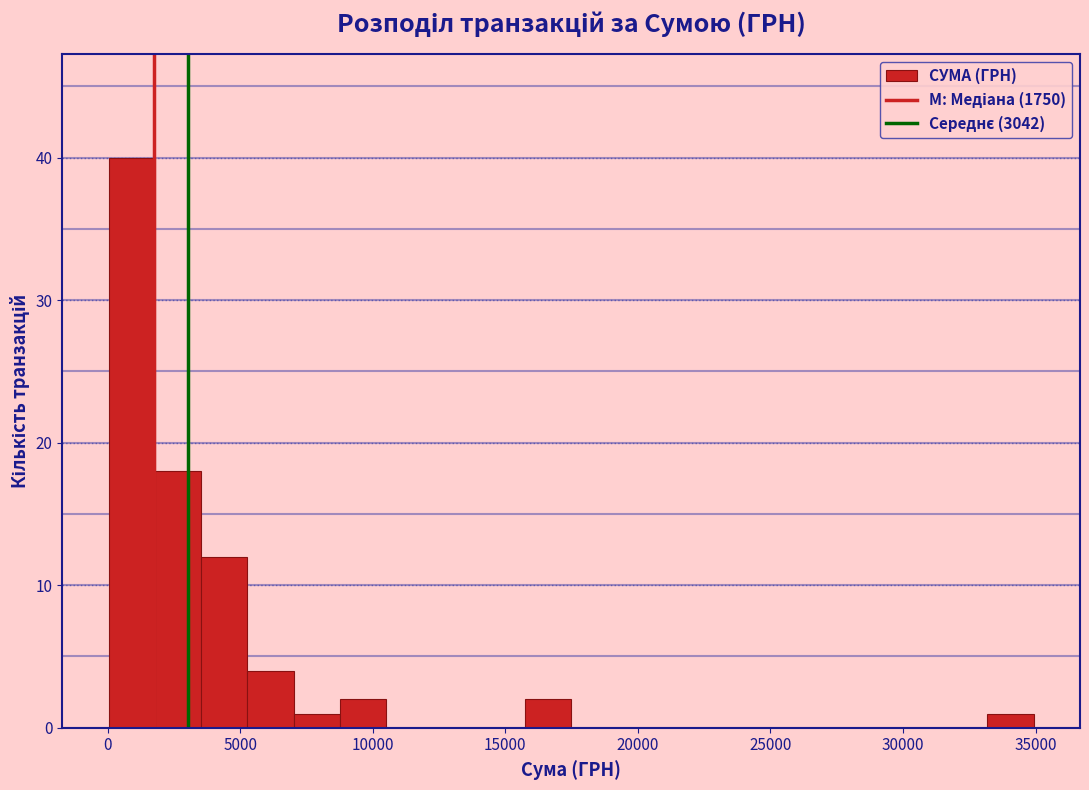

Around what value on the x-axis is the tallest bar? Give the approximate position of its centre, as read against the axis.

1000